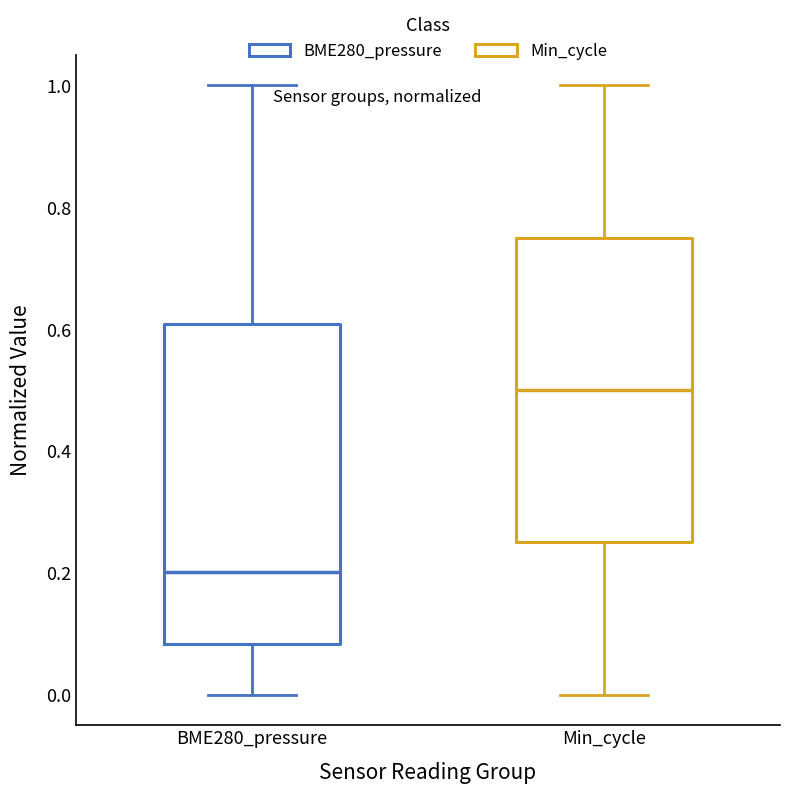

Reading left to right, read every box against the y-axis: the position of its median line, the range the box covers, and the ends of its whiskers. The values are not printed on the chart, so give them approximately, as read against the axis.

BME280_pressure: median 0.20, box 0.08 to 0.60, whiskers 0.00 to 1.00
Min_cycle: median 0.50, box 0.26 to 0.76, whiskers 0.00 to 1.00